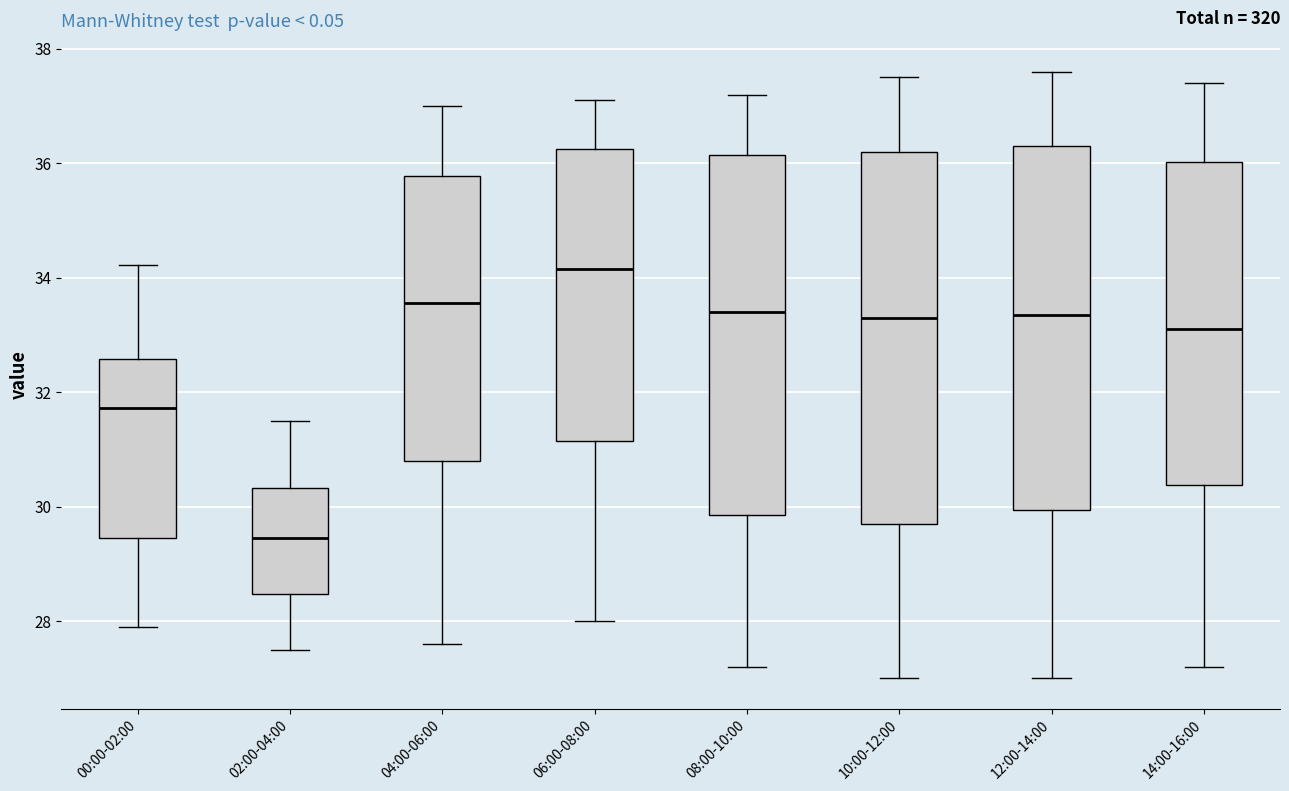

Reading left to right, read every box against the y-axis: the position of its median line, the range the box covers, and the ends of its whiskers. The values are not printed on the chart, so give them approximately, as read against the axis.

00:00-02:00: median 31.8, box 29.4 to 32.6, whiskers 28.0 to 34.2
02:00-04:00: median 29.4, box 28.4 to 30.4, whiskers 27.6 to 31.6
04:00-06:00: median 33.6, box 30.8 to 35.8, whiskers 27.6 to 37.0
06:00-08:00: median 34.2, box 31.2 to 36.2, whiskers 28.0 to 37.2
08:00-10:00: median 33.4, box 29.8 to 36.2, whiskers 27.2 to 37.2
10:00-12:00: median 33.4, box 29.8 to 36.2, whiskers 27.0 to 37.6
12:00-14:00: median 33.4, box 30.0 to 36.4, whiskers 27.0 to 37.6
14:00-16:00: median 33.2, box 30.4 to 36.0, whiskers 27.2 to 37.4